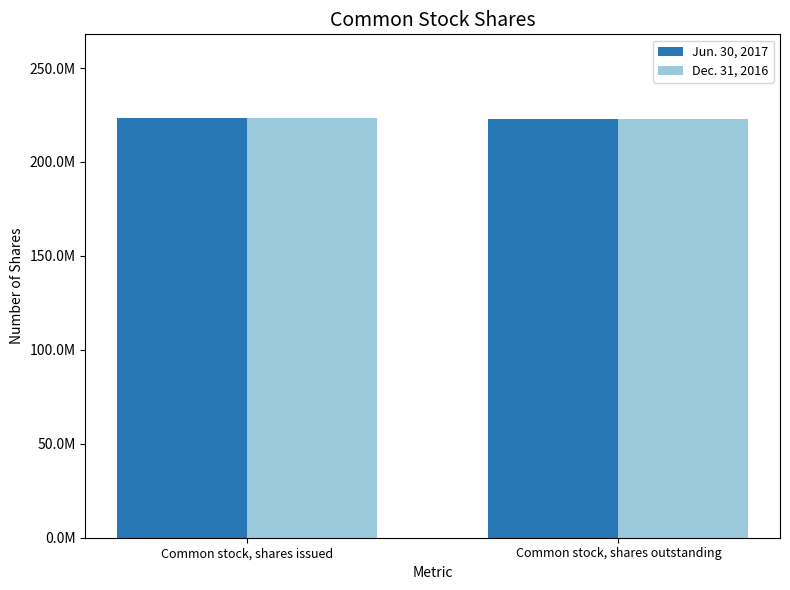

Rank the categories by Dec. 31, 2016 value from highest to lowest.

Common stock, shares issued, Common stock, shares outstanding